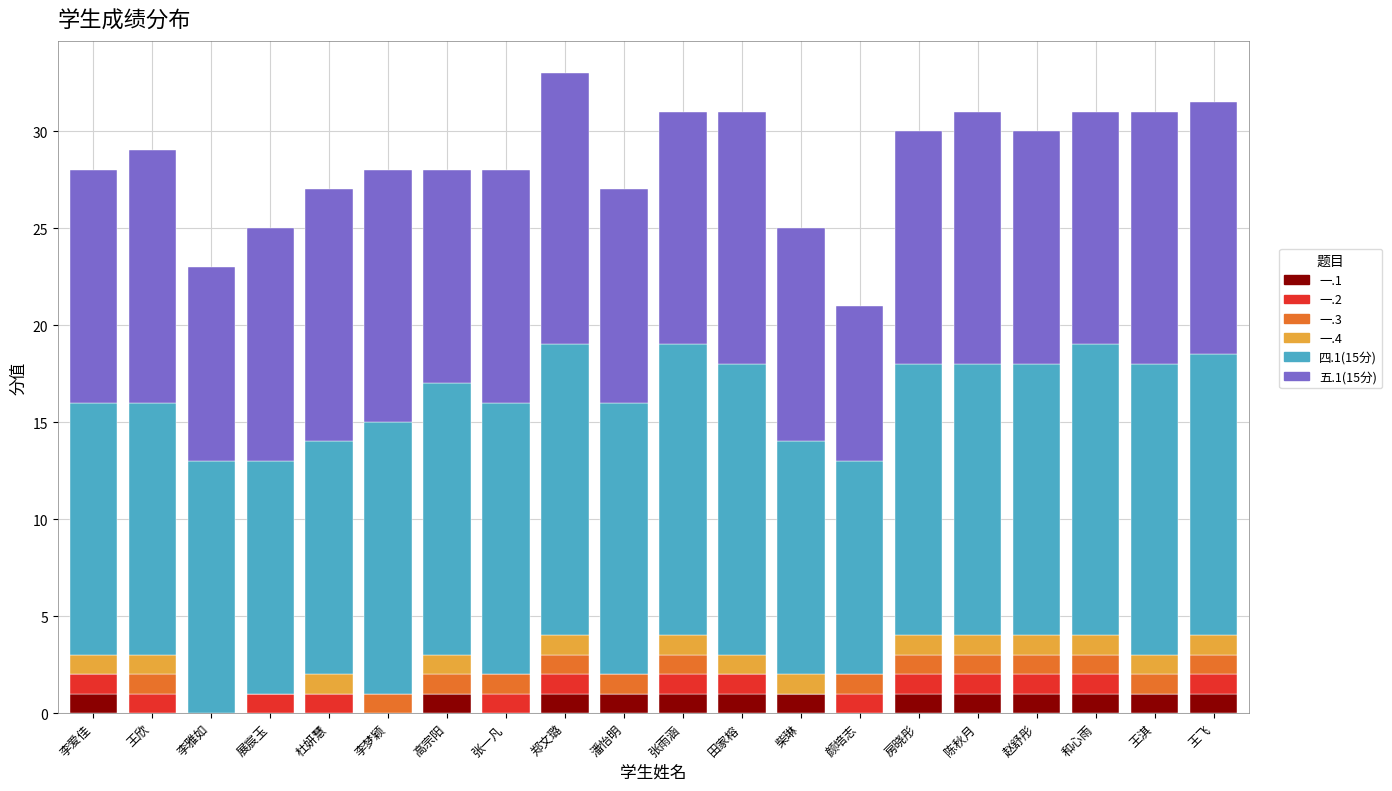

Count the number of data series in this chart.

6